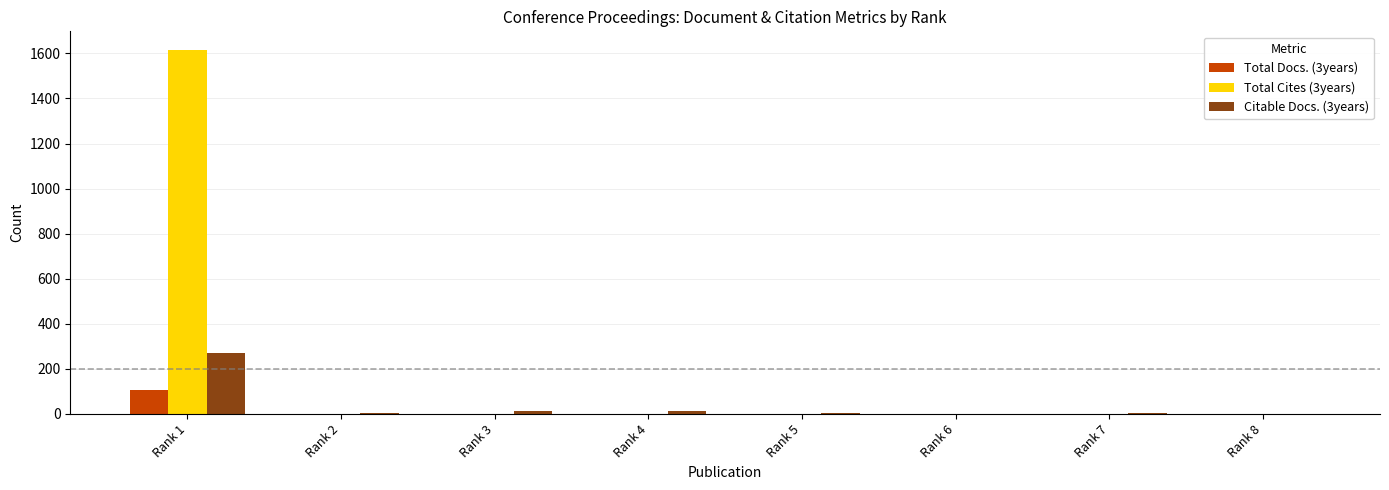

How many distinct data groups are displayed?

3